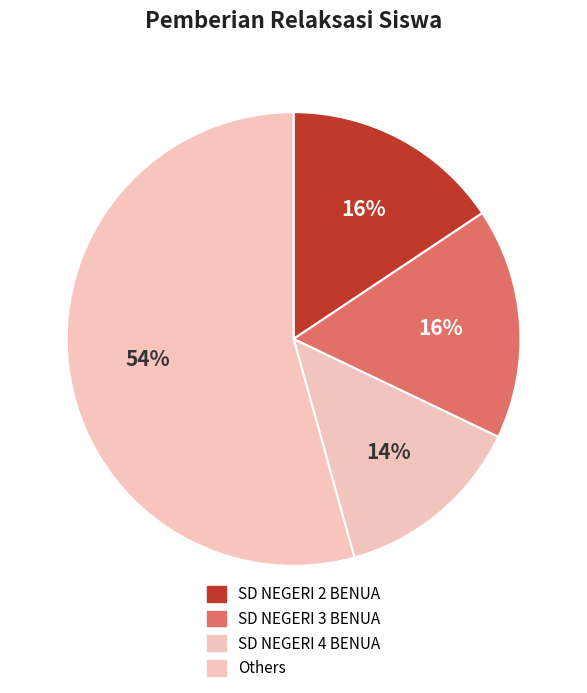

How many segments does this pie chart have?

4